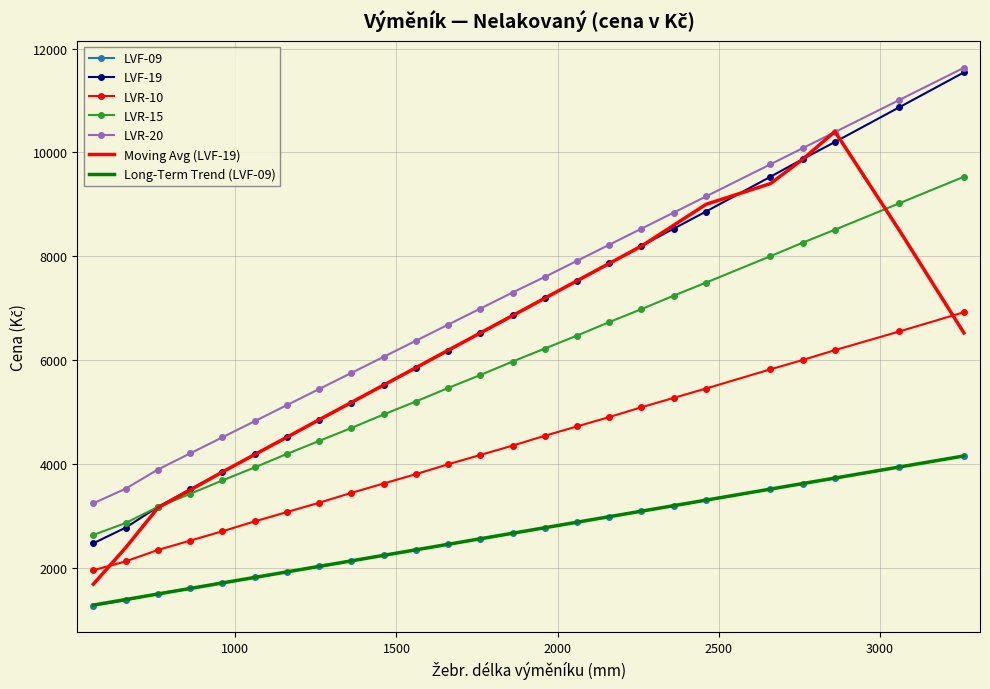

What is the average value of the LVR-15 series?

5790.0